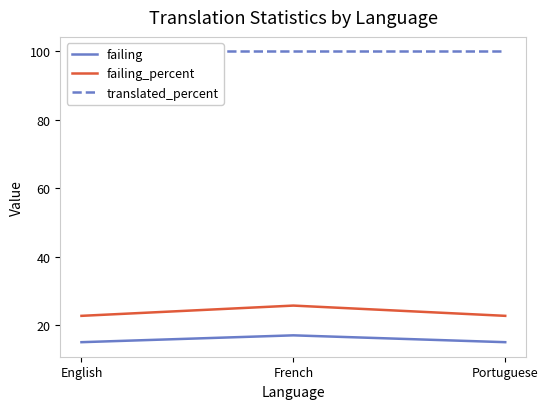

The value of failing at English is 15.0. True or false?

True